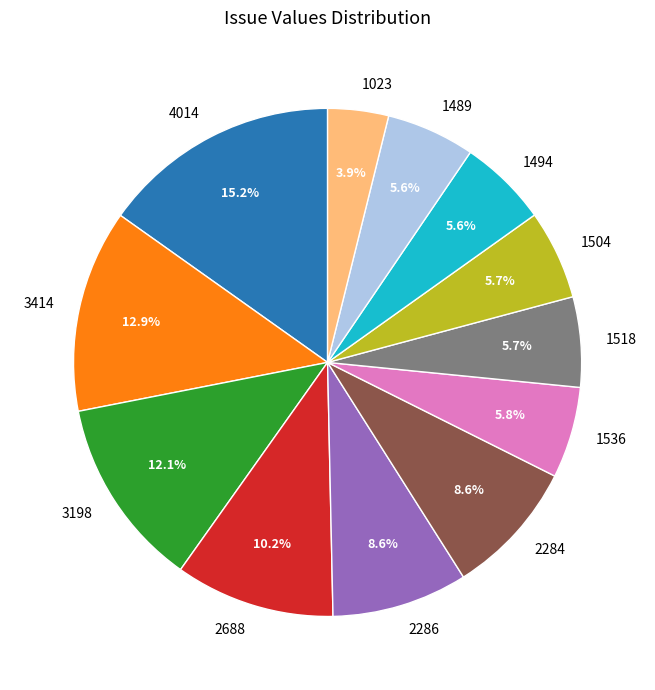

What is the largest slice in the pie chart?

4014